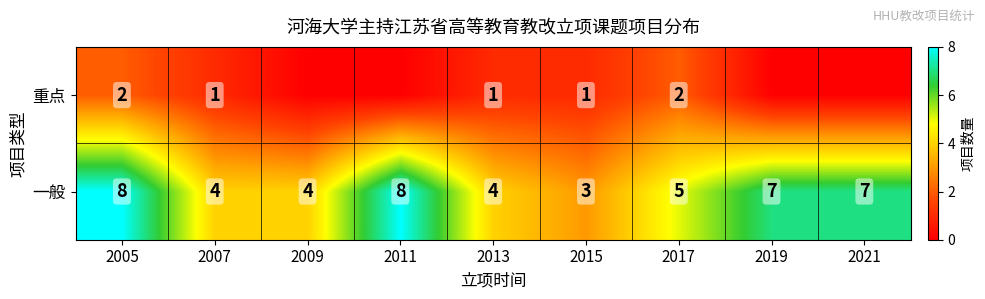

Count the number of data series in this chart.

2